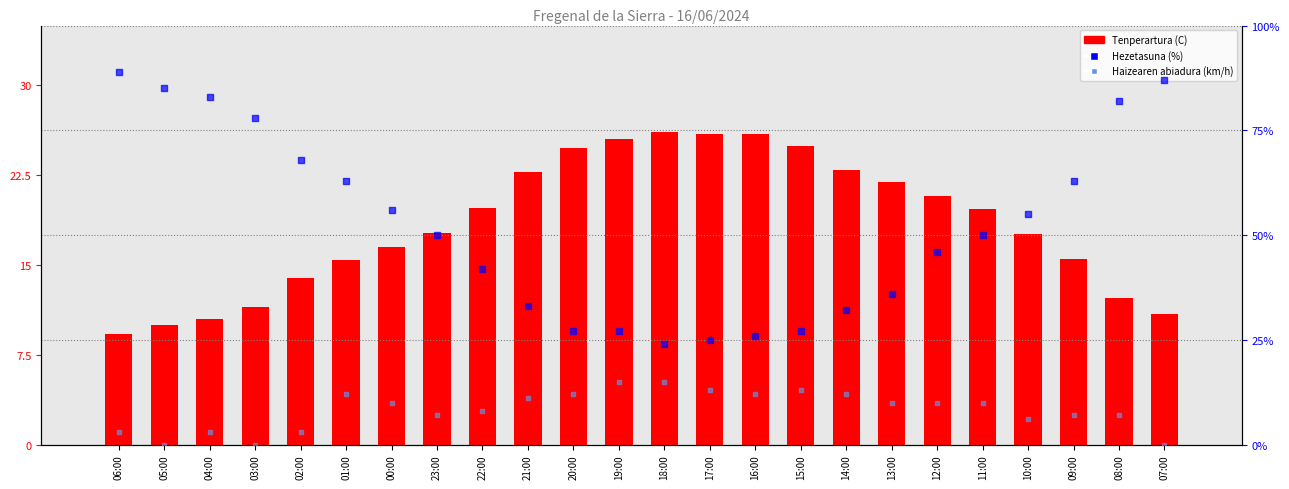

What is the total value across all series at 05:00?

95.0